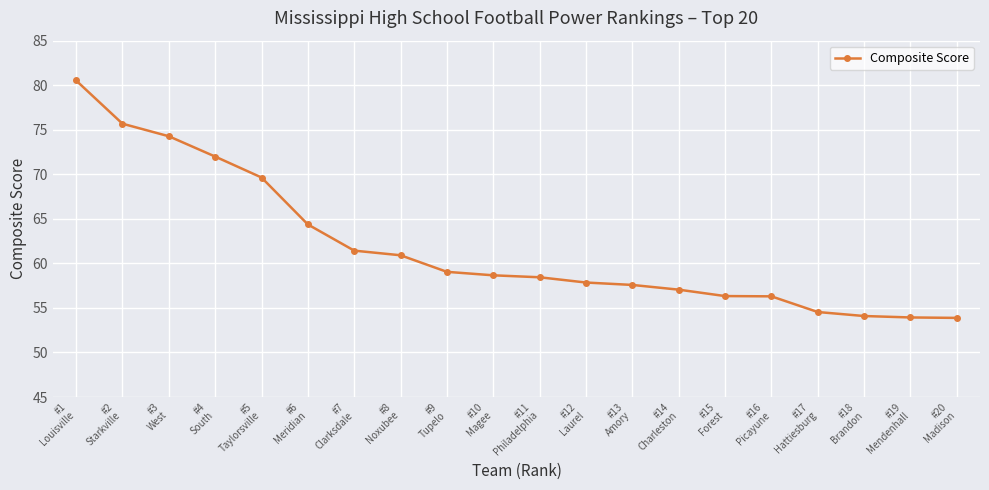

What is the ratio of the value at #19
Mendenhall to the value at #12
Laurel?

0.9